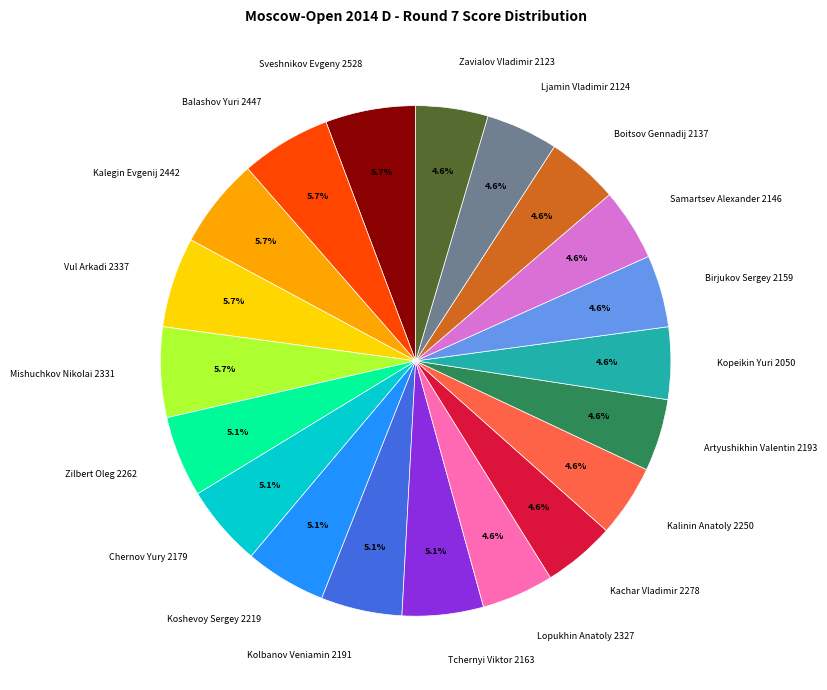

Is the sum of Birjukov Sergey 2159 and Kachar Vladimir 2278 greater than half?

No